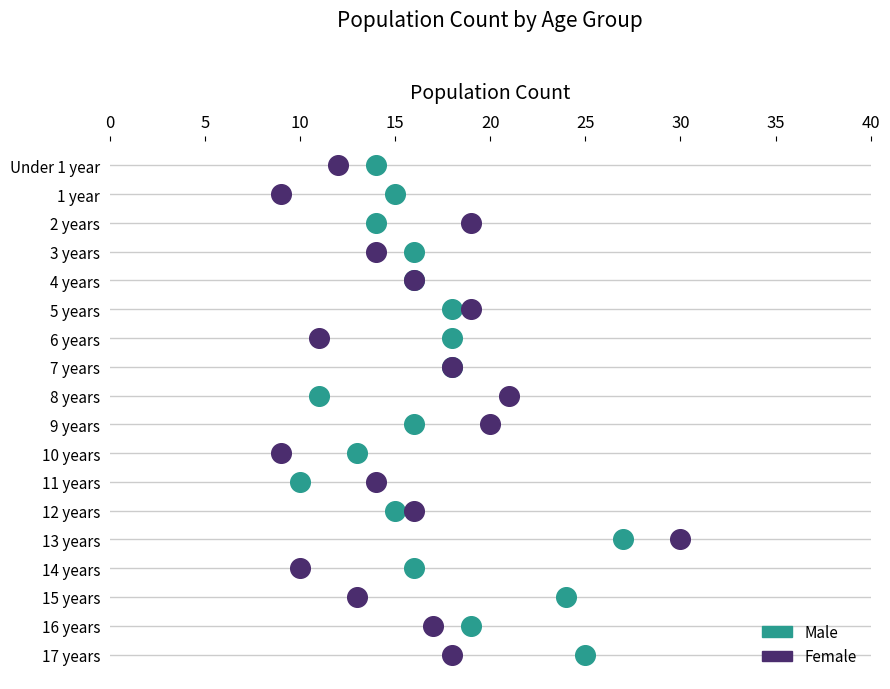

What are all the series names shown in the legend?

Male, Female